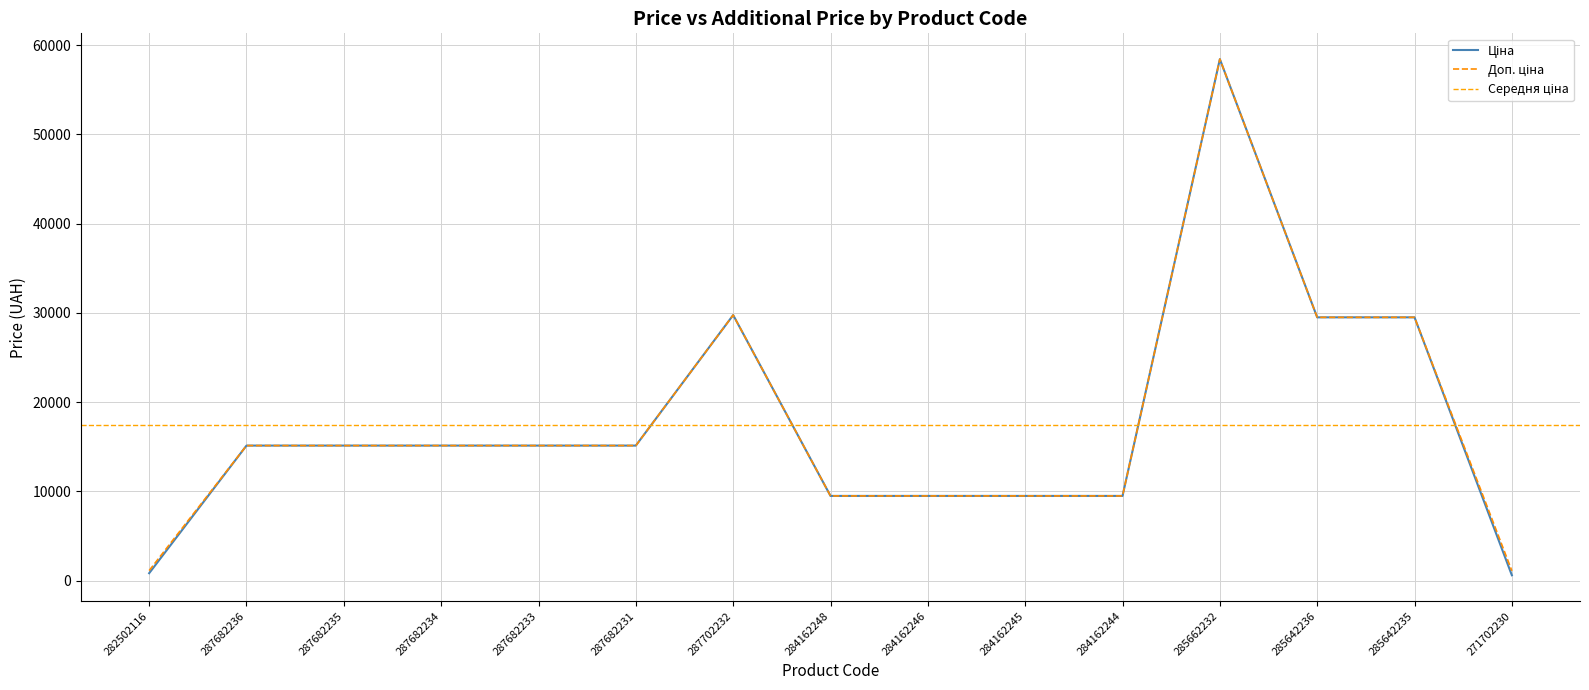

What position from the left is 287682235?

3